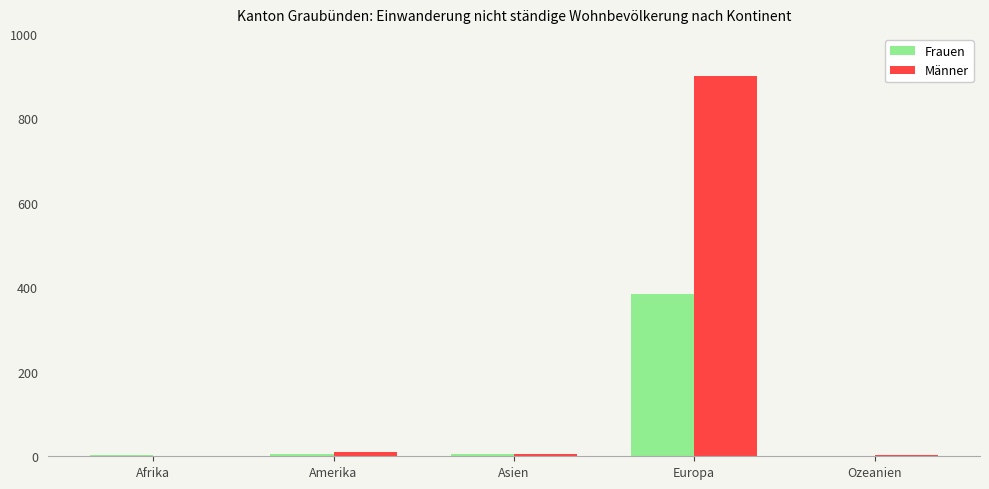

Are the bars horizontal?

No